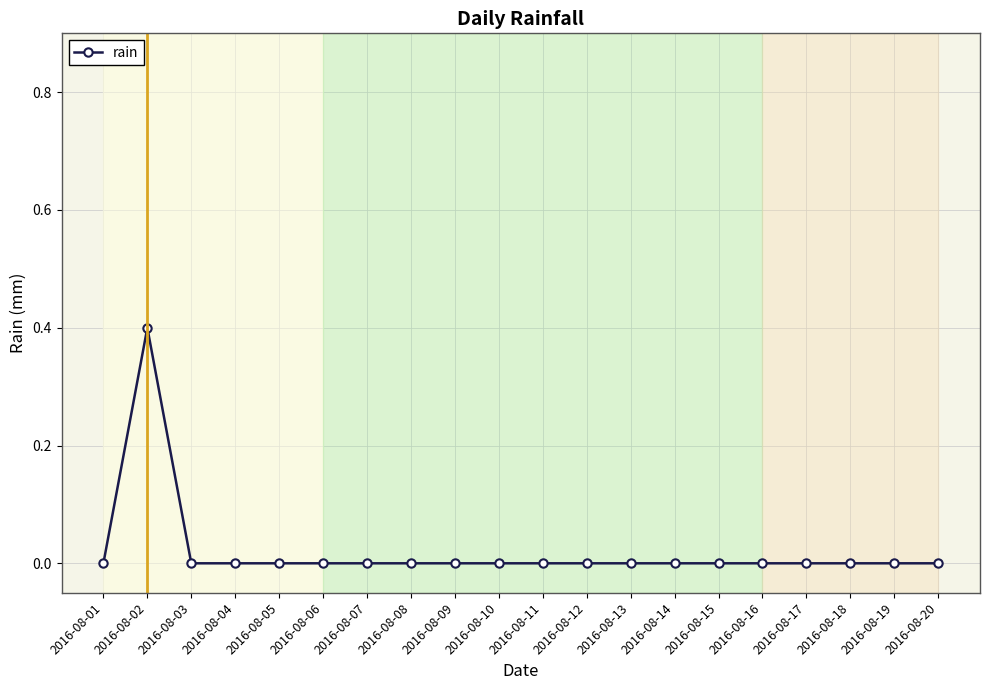

Which has a higher value, 2016-08-02 or 2016-08-04?

2016-08-02